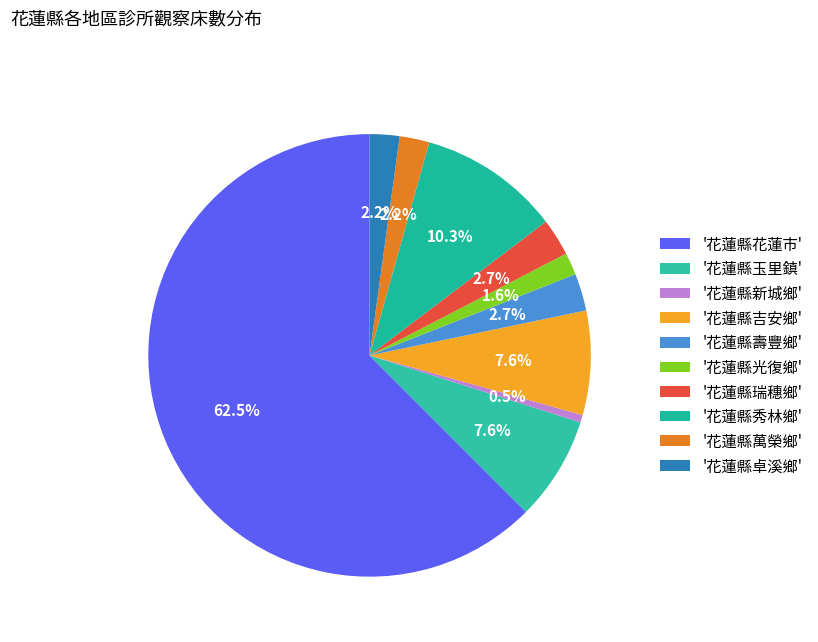

How many slices are in this pie chart?

10